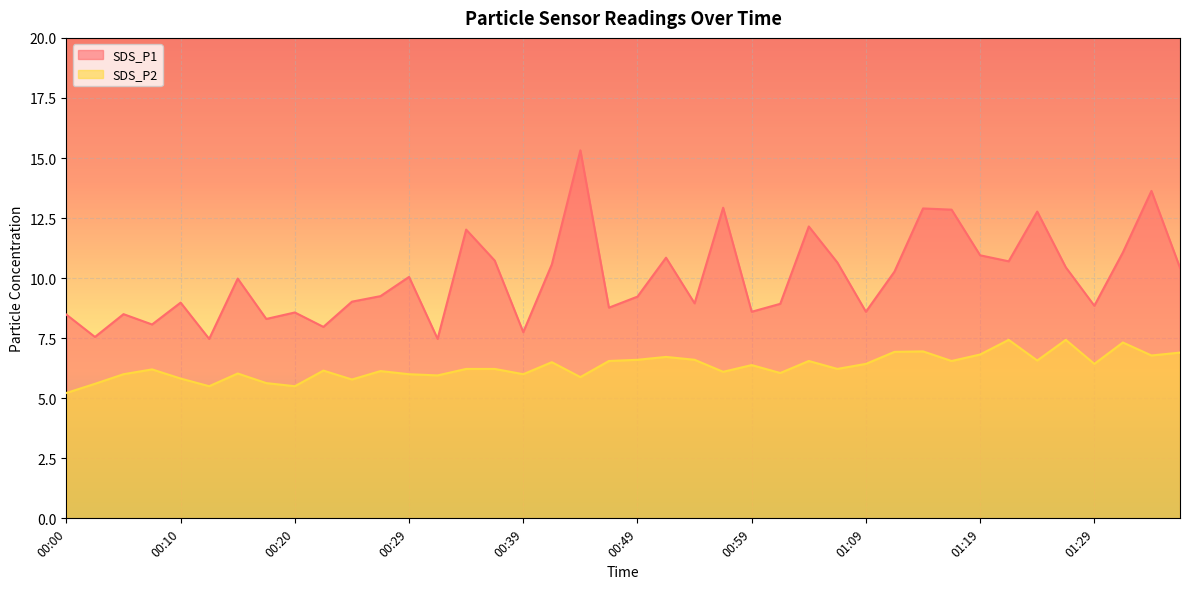

Which category has the highest value across all series?

00:44